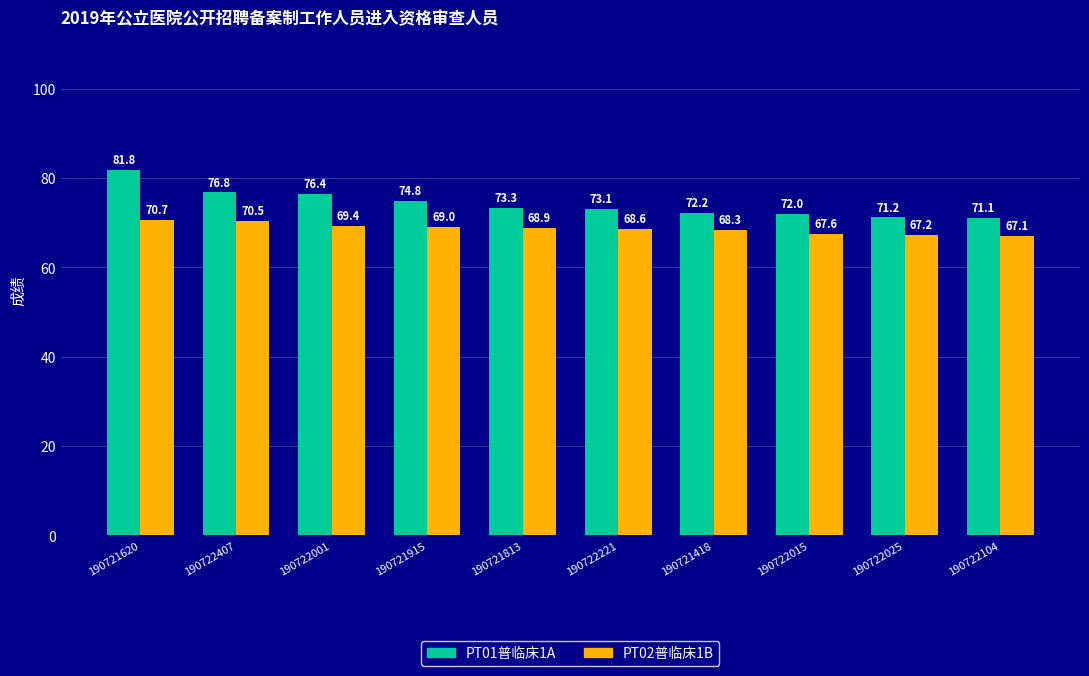

What is the difference between the PT01普临床1A values at 190722015 and 190721915?

2.8